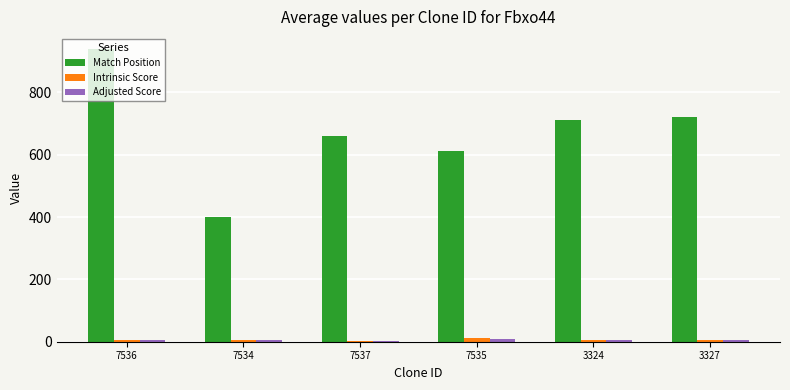

Which series changed the most between 7537 and 3327?

Match Position